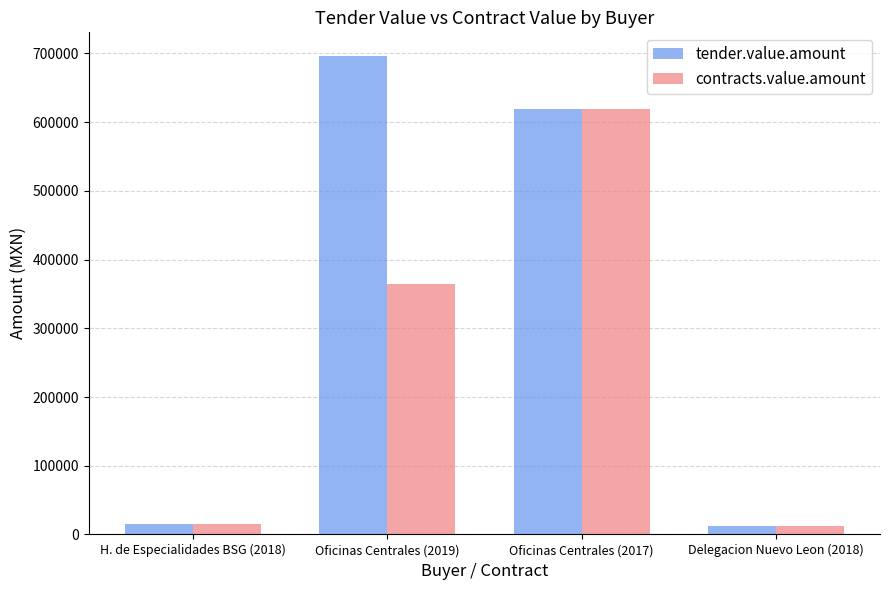

At which label does tender.value.amount reach its peak?

Oficinas Centrales (2019)